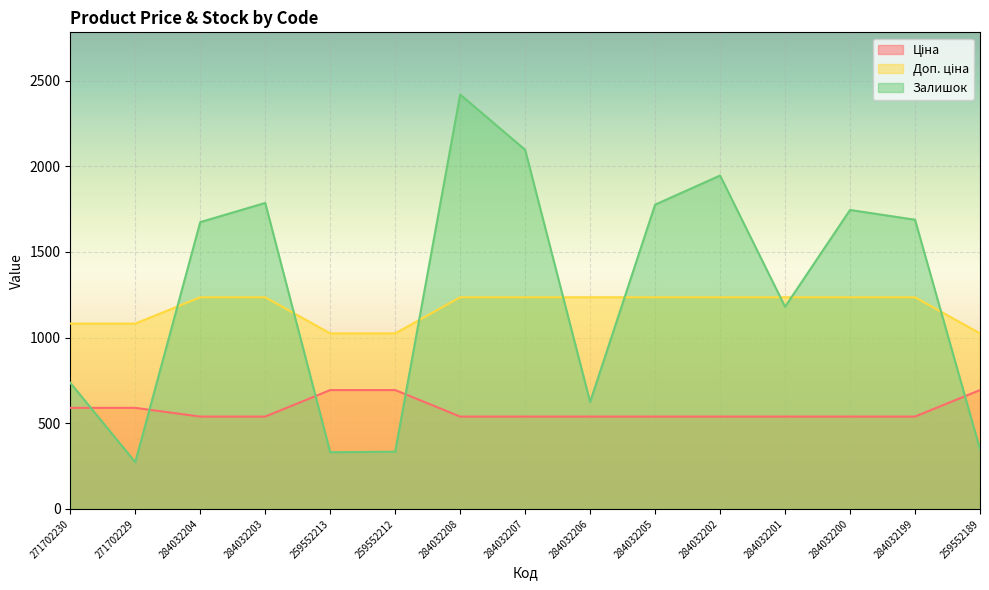

Which category has the lowest value across all series?

271702229